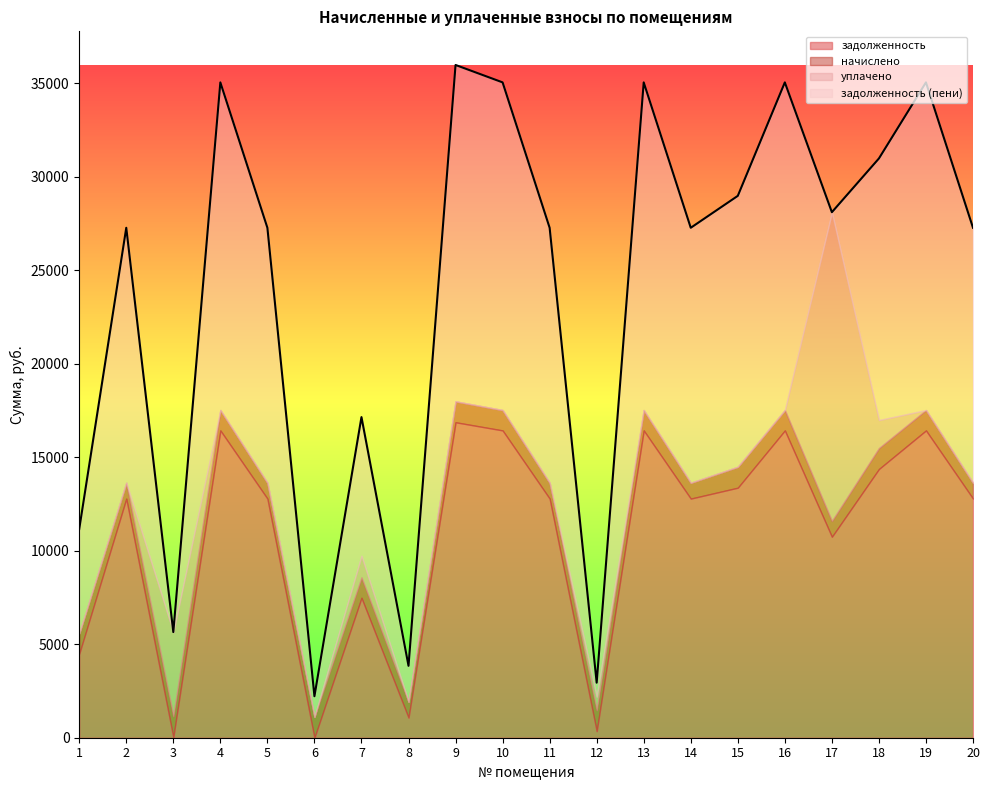

List the series in order of their peak value, highest first.

задолженность (пени), задолженность, уплачено, начислено